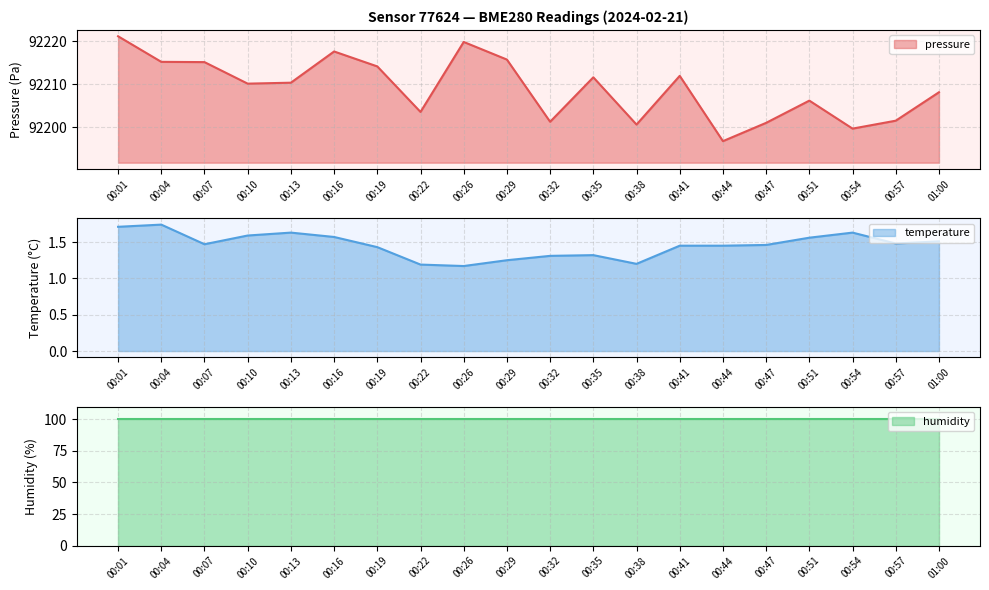

True or false: temperature and pressure intersect in this chart.

False